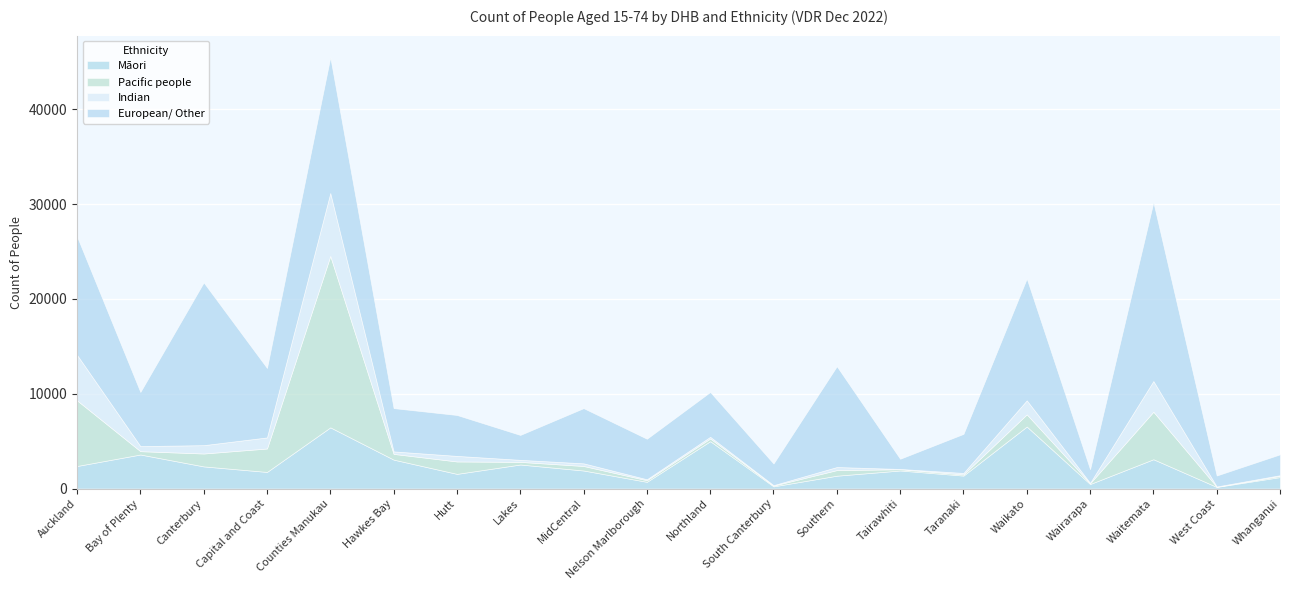

What is the value of the European/ Other point at the 4th from the left?

7333